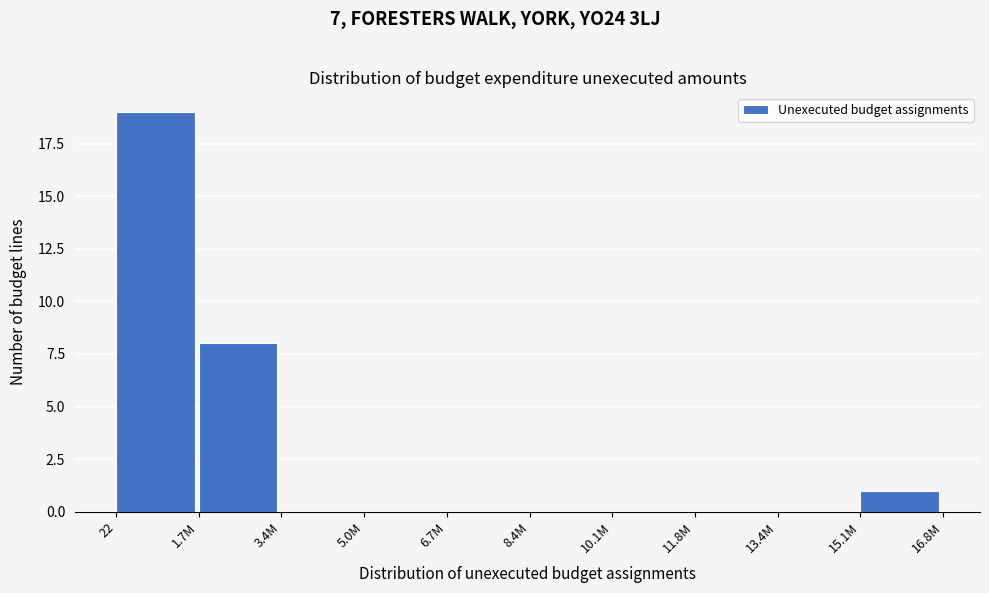

Reading left to right, what are all the values shown in this chart?

22=19	1.7M=8	3.4M=0	5.0M=0	6.7M=0	8.4M=0	10.1M=0	11.8M=0	13.4M=0	15.1M=1